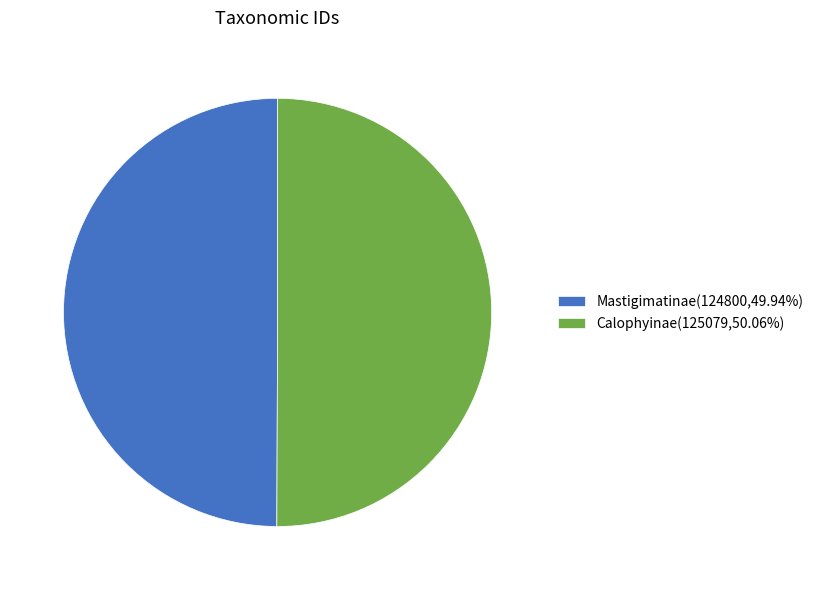

Count the number of slices in the pie.

2